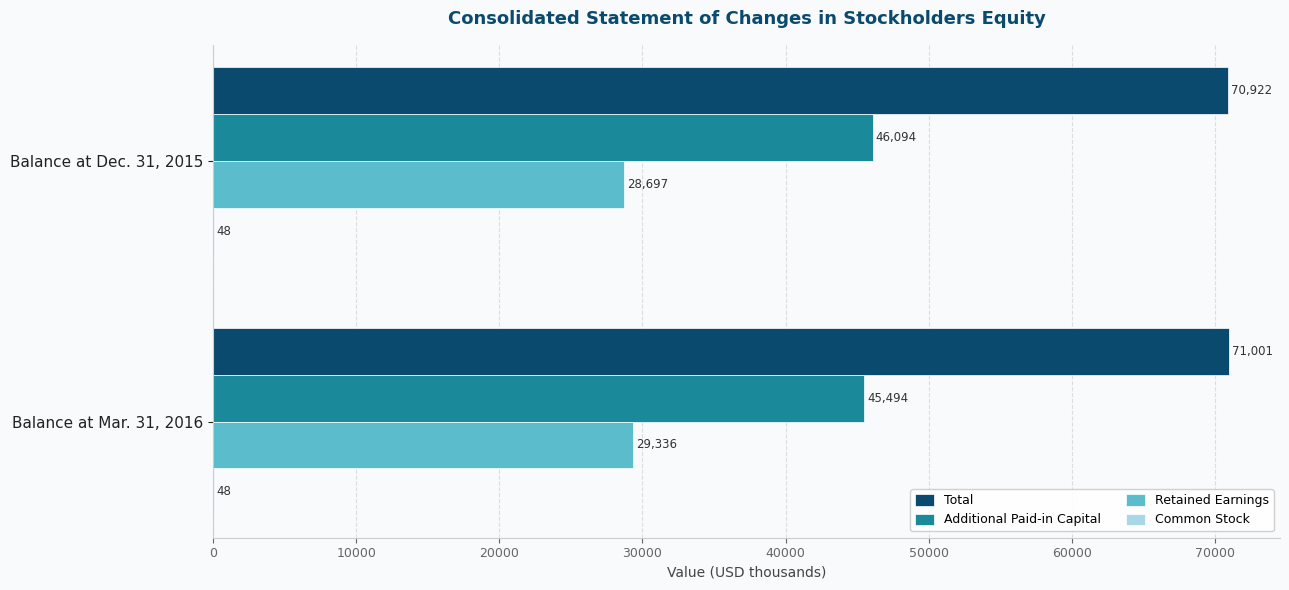

What is the sum of all Retained Earnings values?

58033